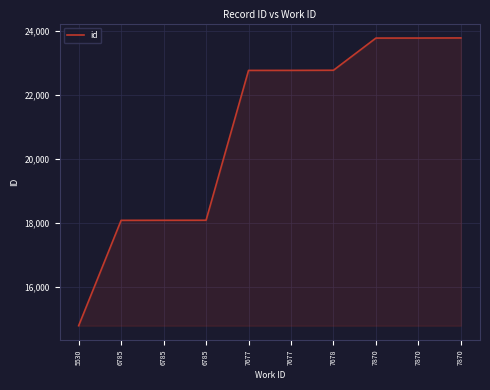

What is the sum of all values?

208772